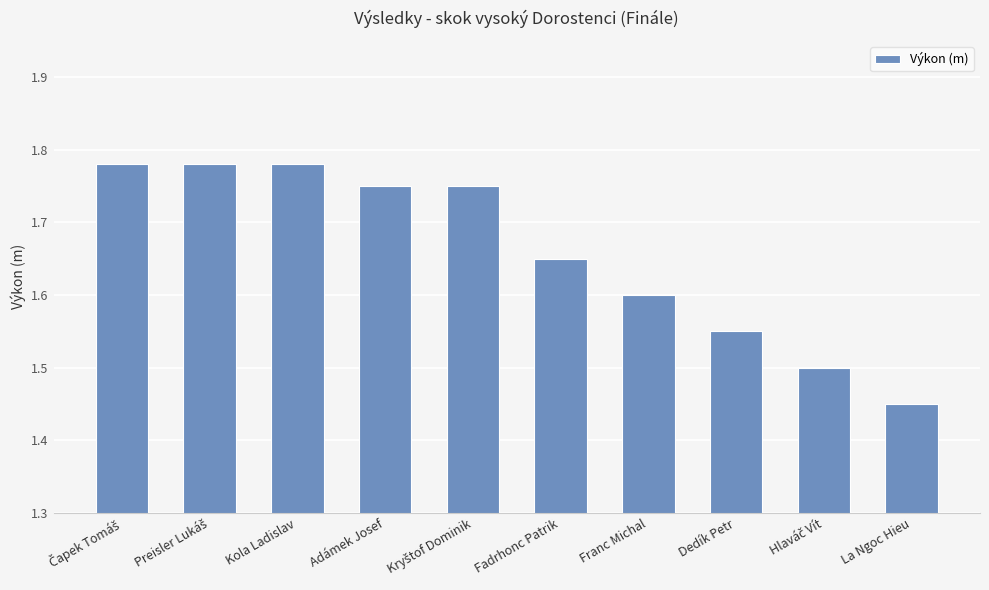

What is the difference between the maximum and minimum values?

0.3